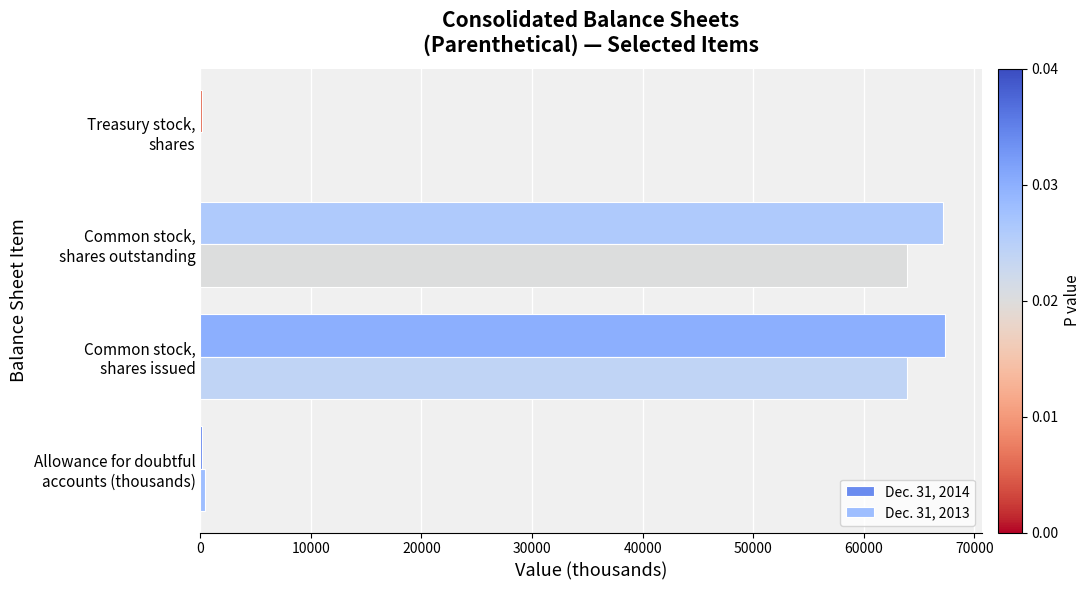

What is the sum of all Dec. 31, 2013 values?

128131.8